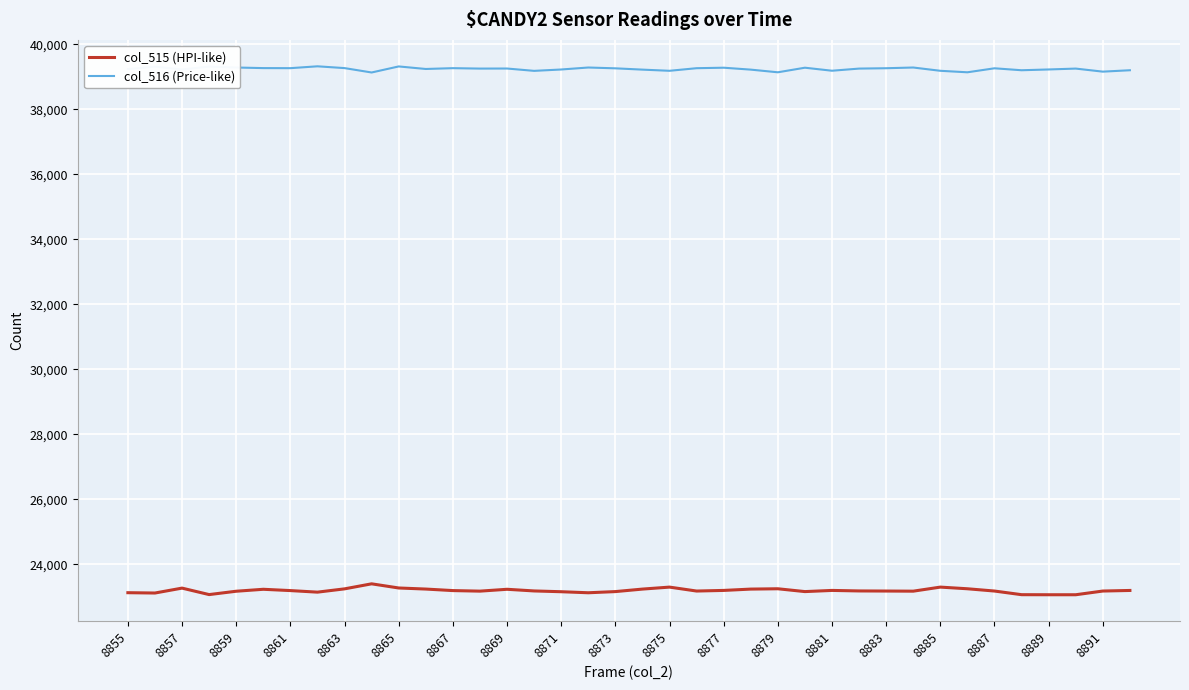

Does the chart display data point markers on the line(s)?

No